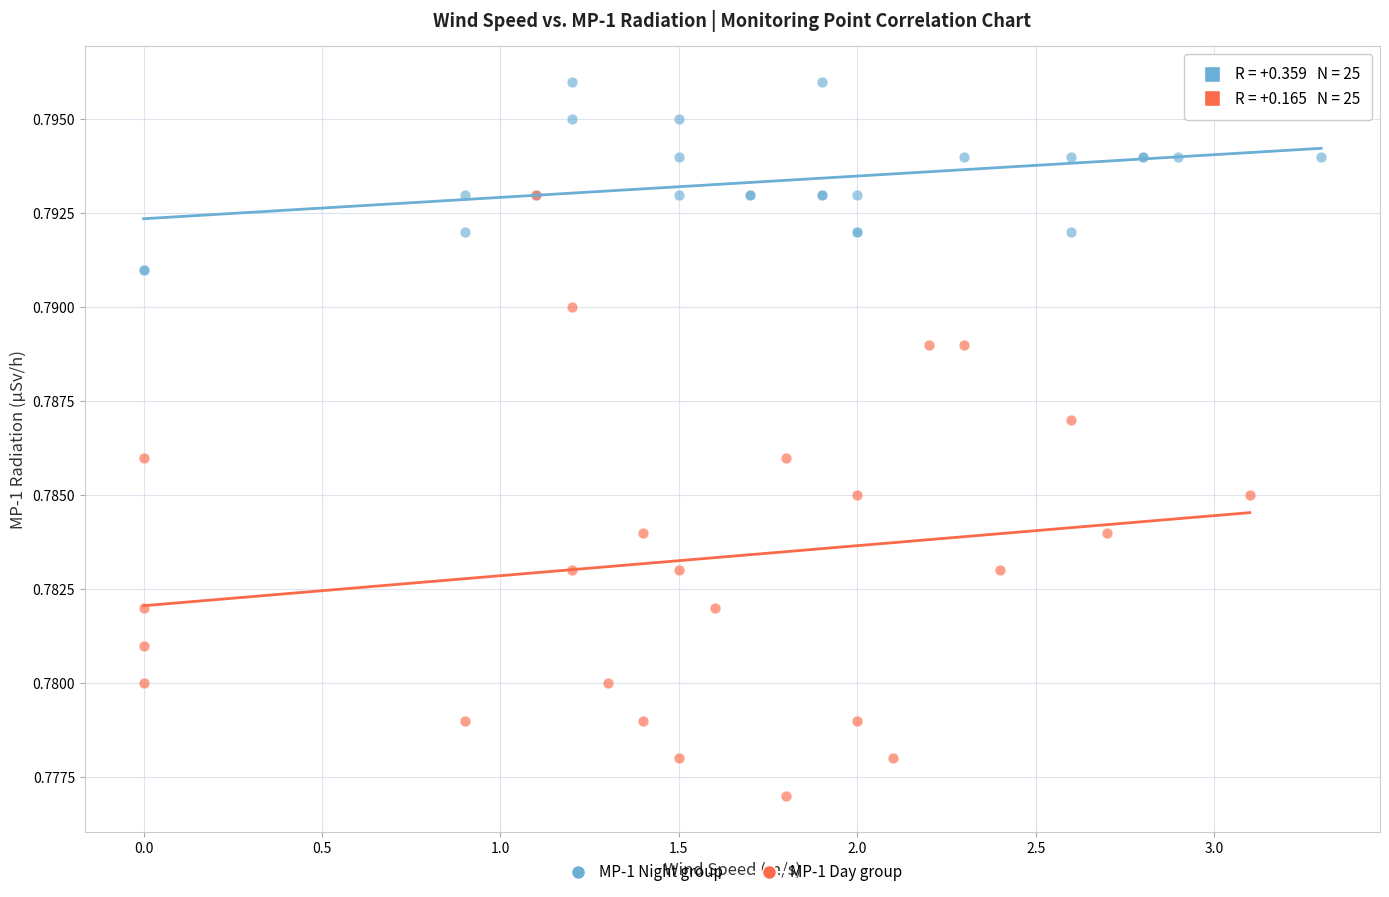

Which series contains the lowest Y value?

MP-1 Day group